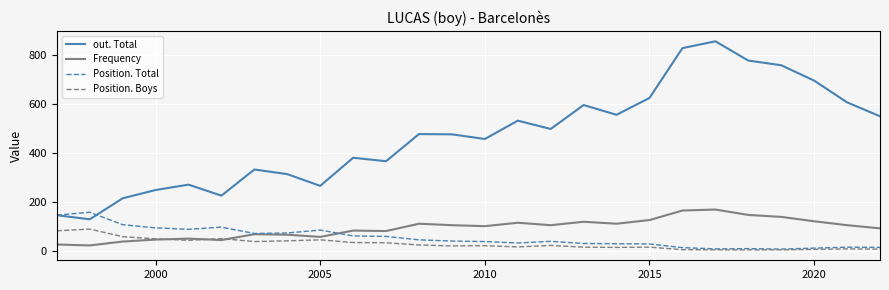

Which series has the widest spread of values?

out. Total